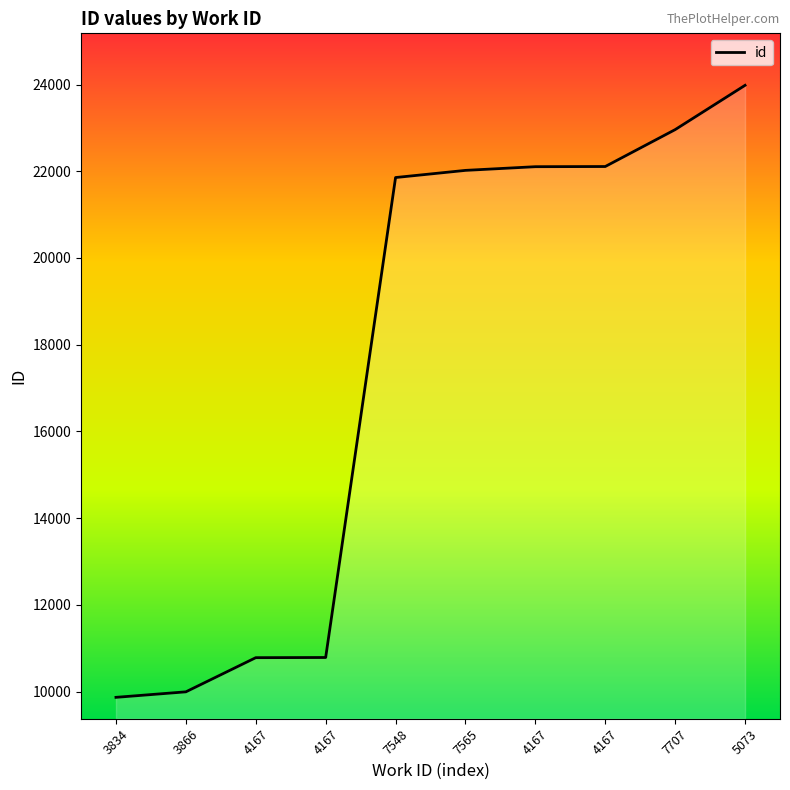

Where does the data first go above 22021?

4167